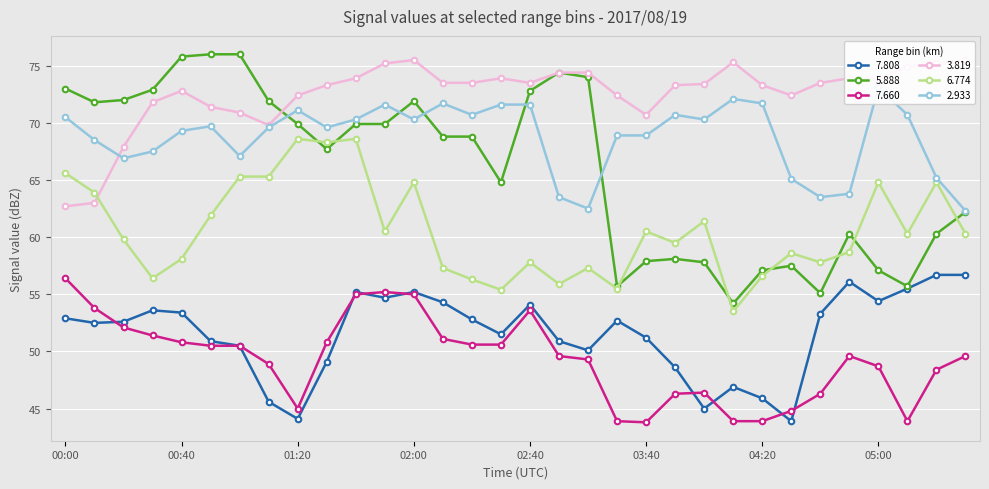

True or false:   2.933 and   6.774 cross at least once.

False